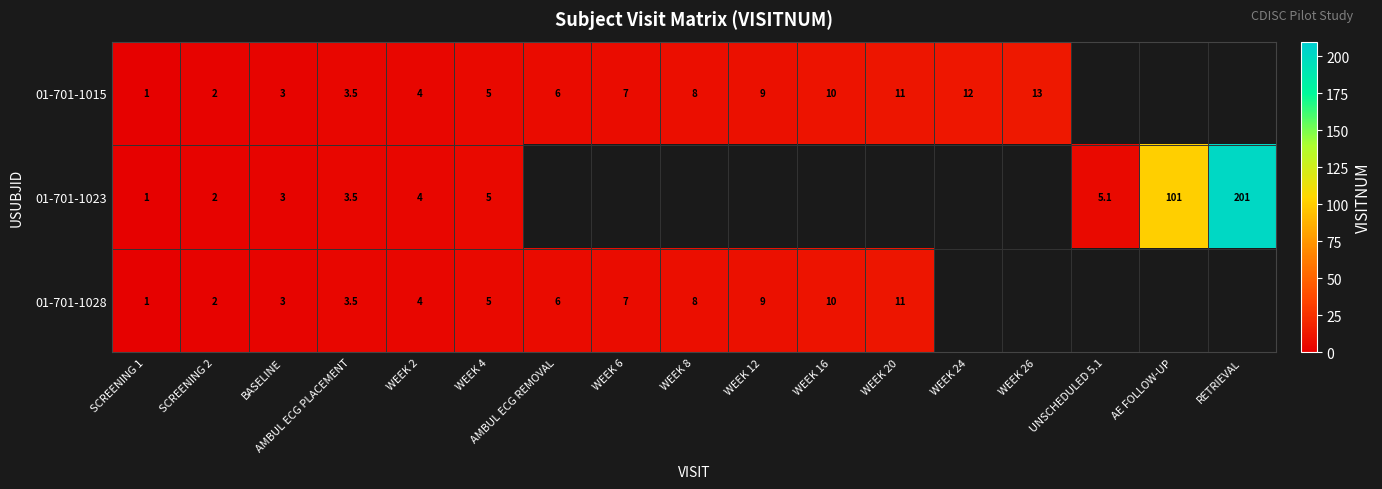

At which category is the sum across all series the highest?

WEEK 4